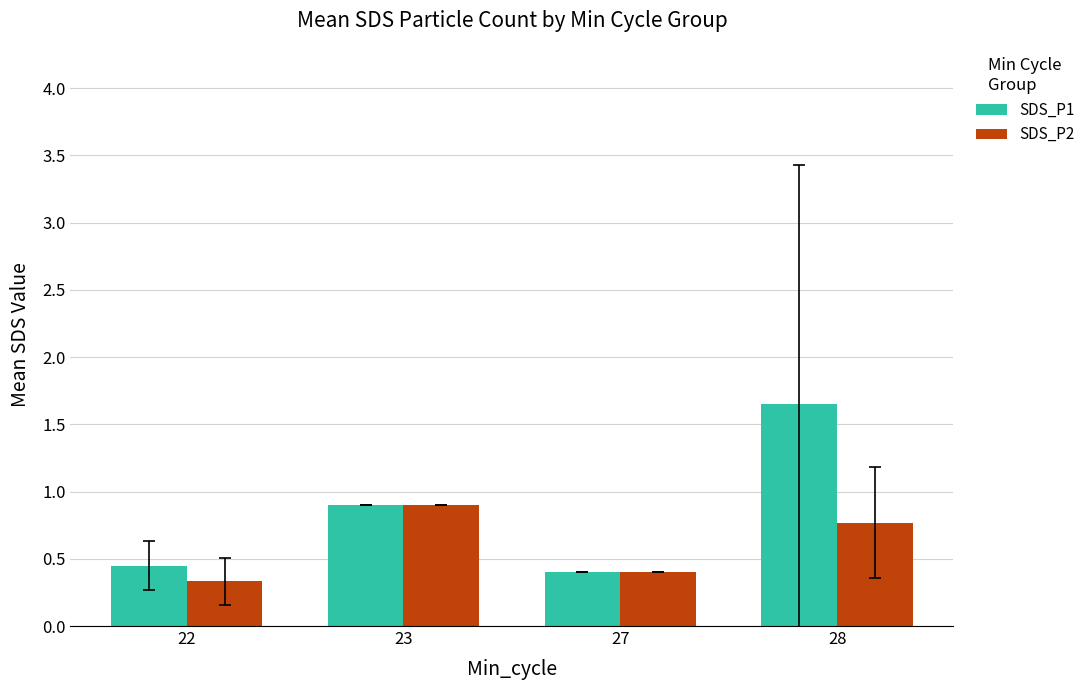

What is the sum of the SDS_P1 values at 22 and 28?

2.1